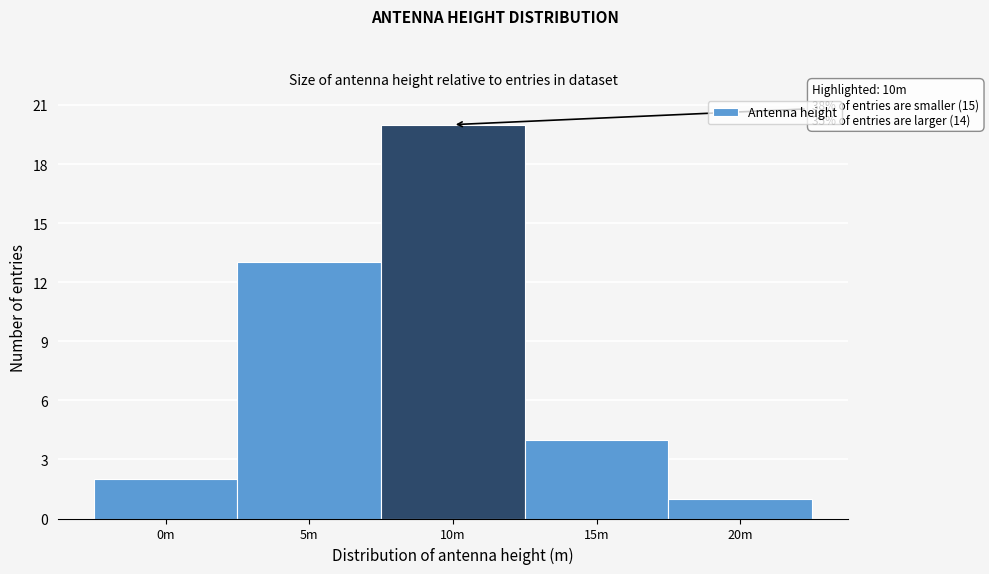

Reading left to right, what are all the values shown in this chart?

0m=2	5m=13	10m=20	15m=4	20m=1